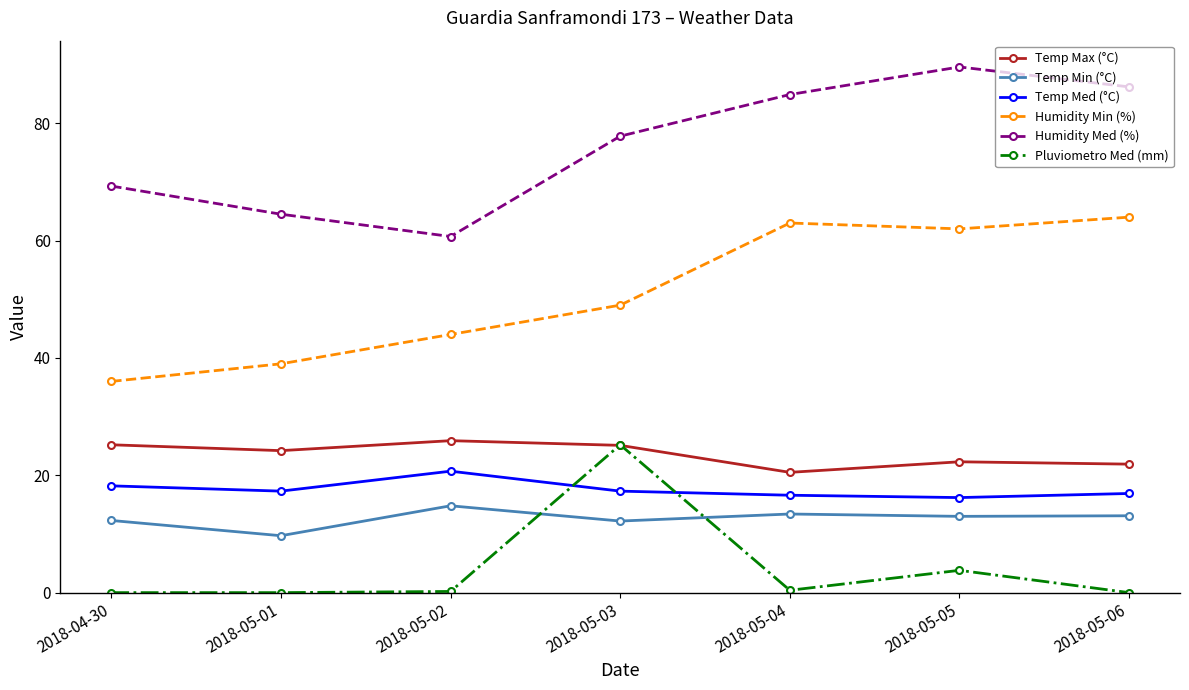

What is the label of the 5th point from the right?

2018-05-02